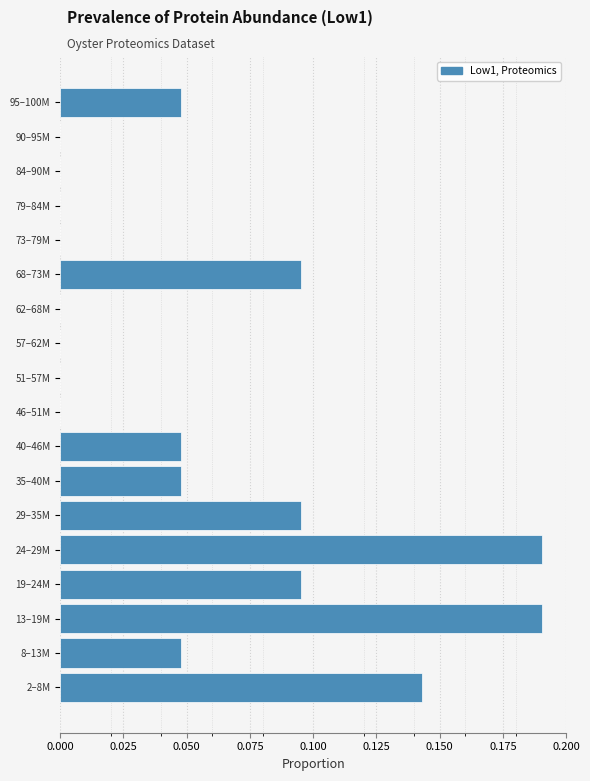

Between 57–62M and 13–19M, which is larger?

13–19M